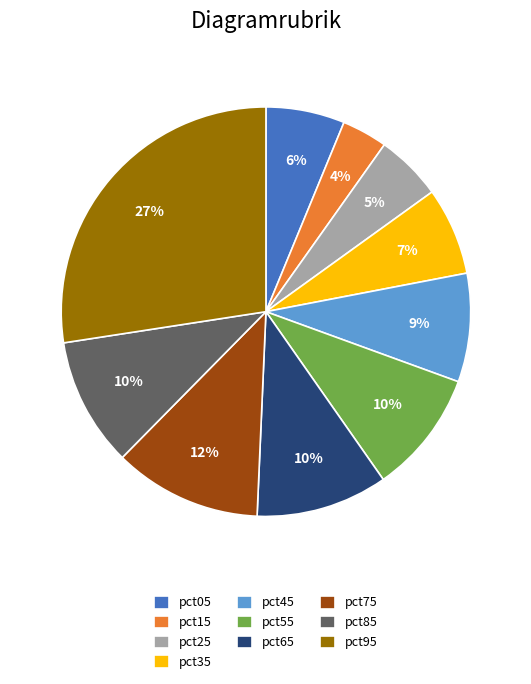

To the nearest percent, what portion does pct25 represent?

5%